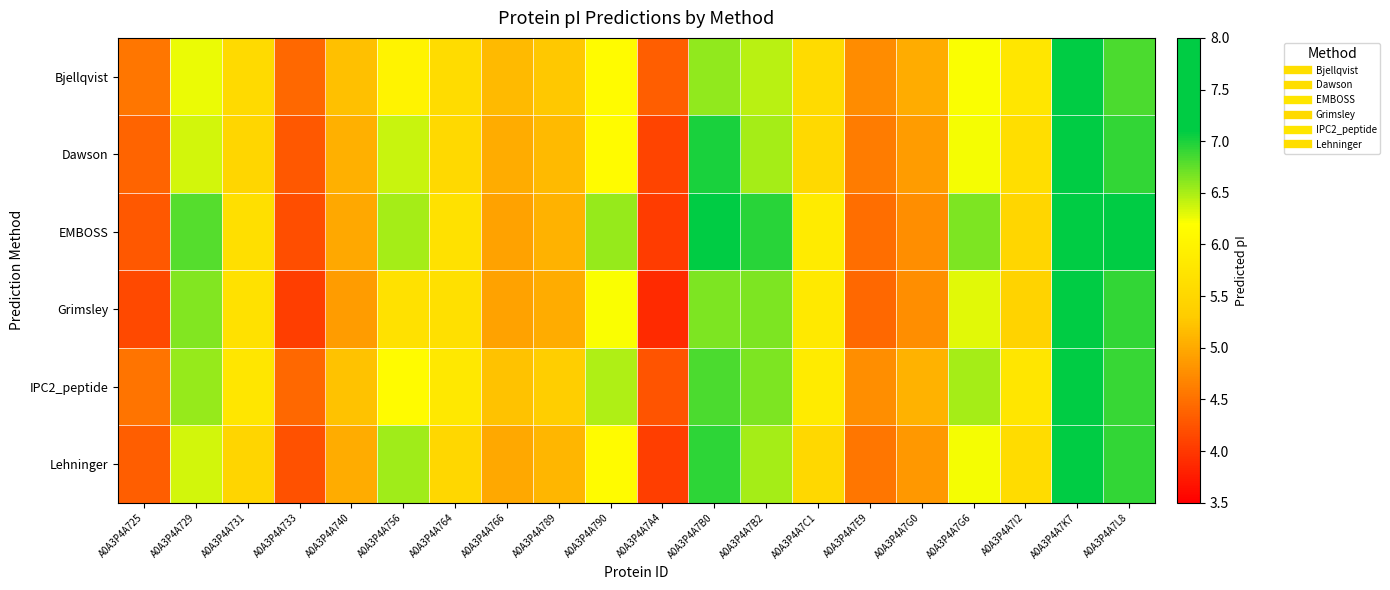

List the series in order of their peak value, highest first.

EMBOSS, Lehninger, IPC2_peptide, Dawson, Grimsley, Bjellqvist